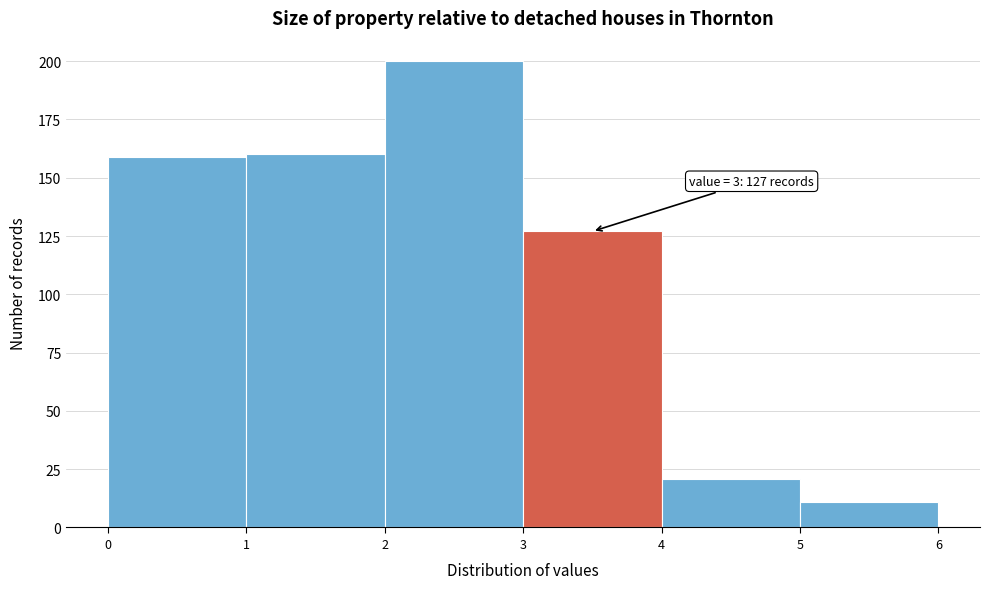

Over which range of the x-axis is the bar tallest?

2 to 3